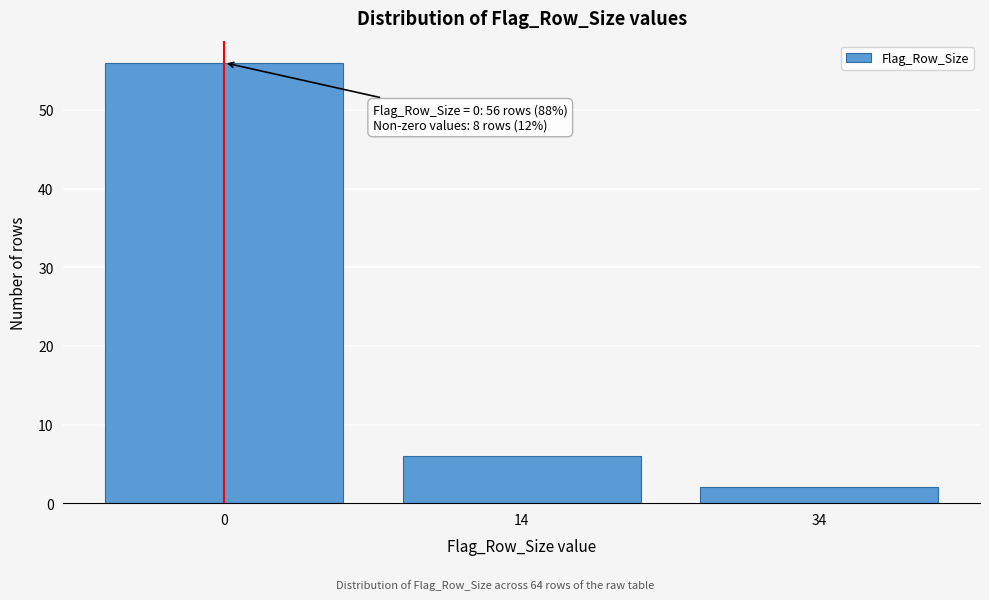

Reading left to right, what are all the values shown in this chart?

0=56	14=6	34=2